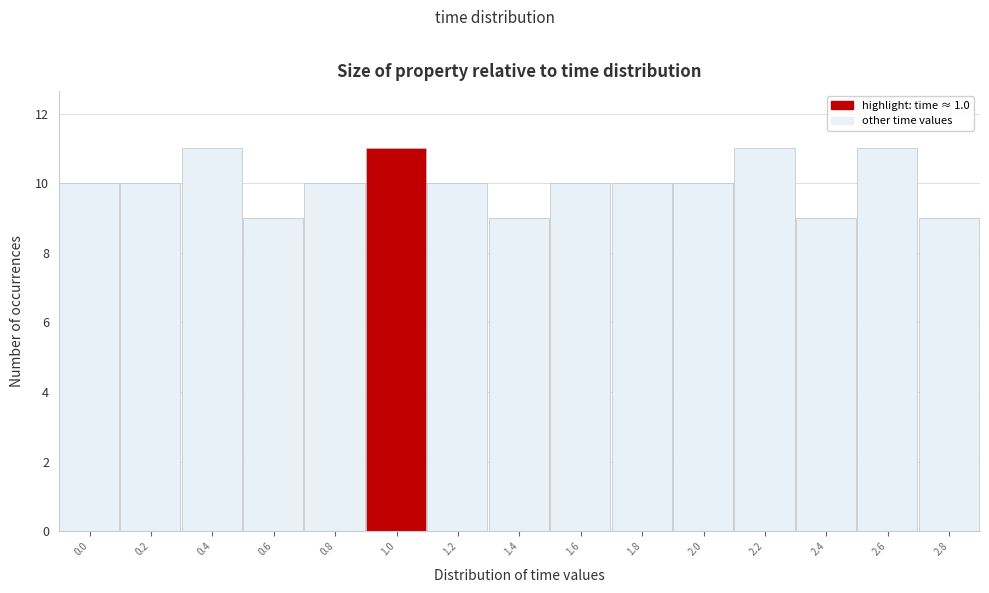

Reading right to left, list all the values displayed in this chart.

2.8=9	2.6=11	2.4=9	2.2=11	2.0=10	1.8=10	1.6=10	1.4=9	1.2=10	1.0=11	0.8=10	0.6=9	0.4=11	0.2=10	0.0=10